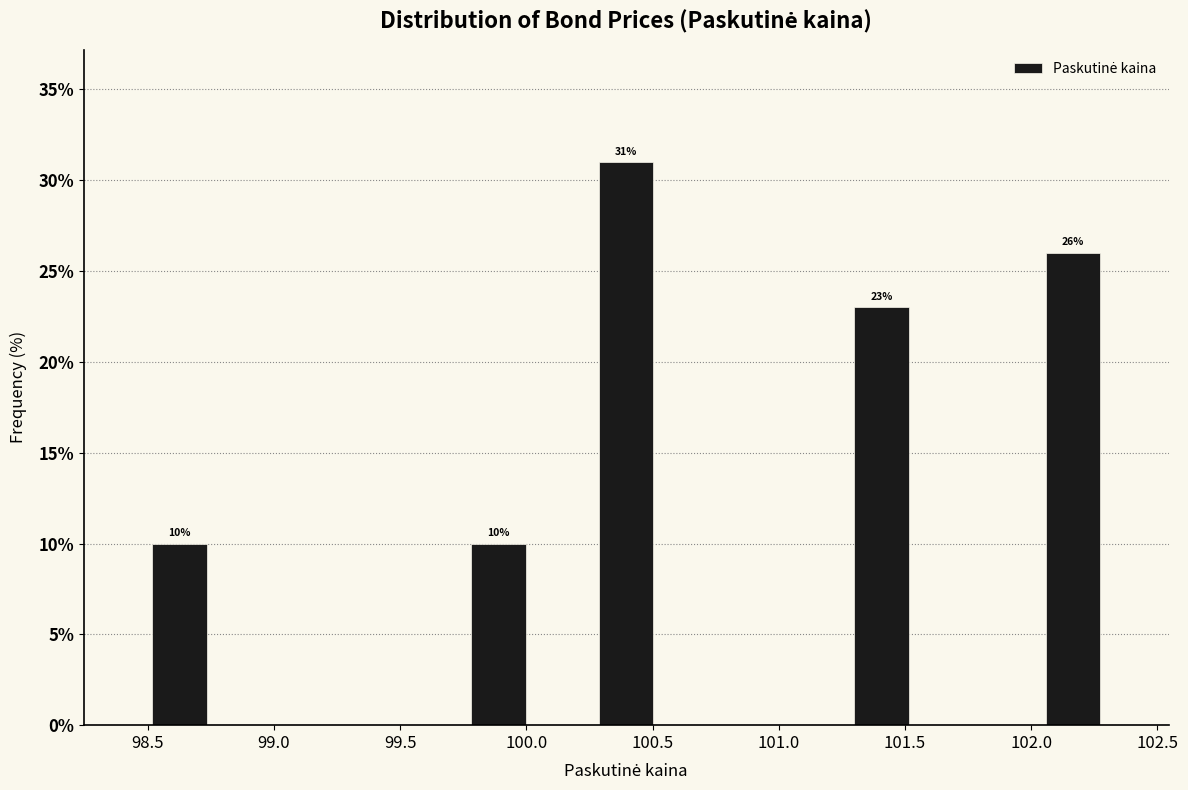

Over which range of the x-axis is the bar tallest?

100.25 to 100.50